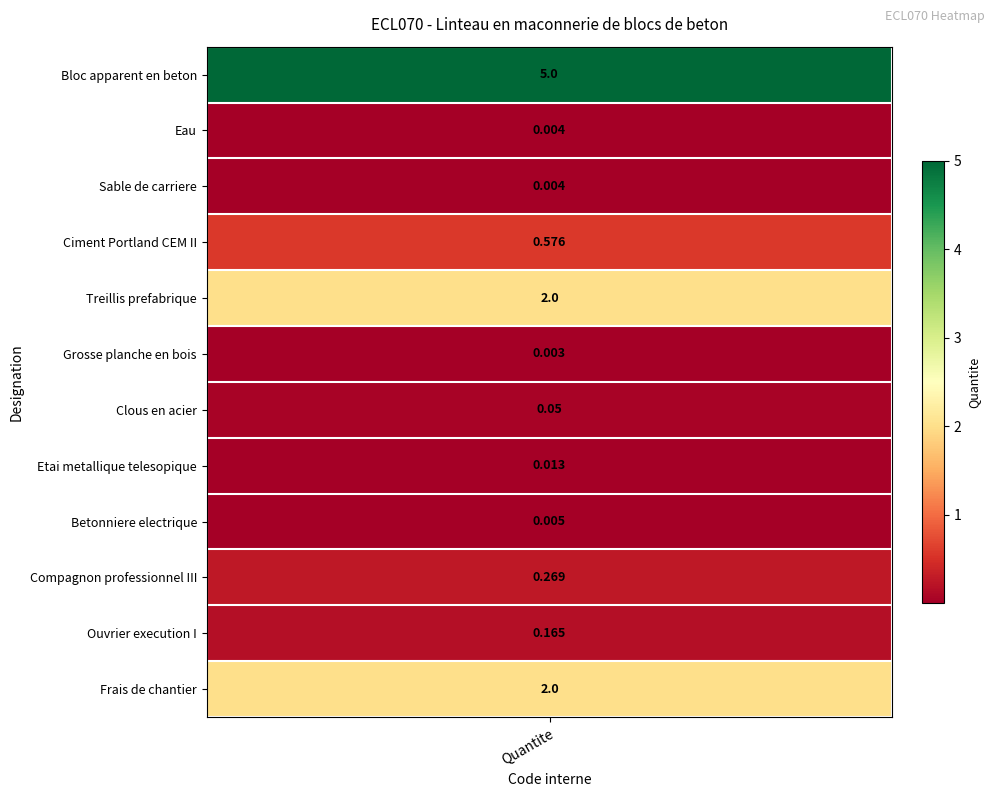

Is it true that the value at mt01arg005a is 0.0?

False